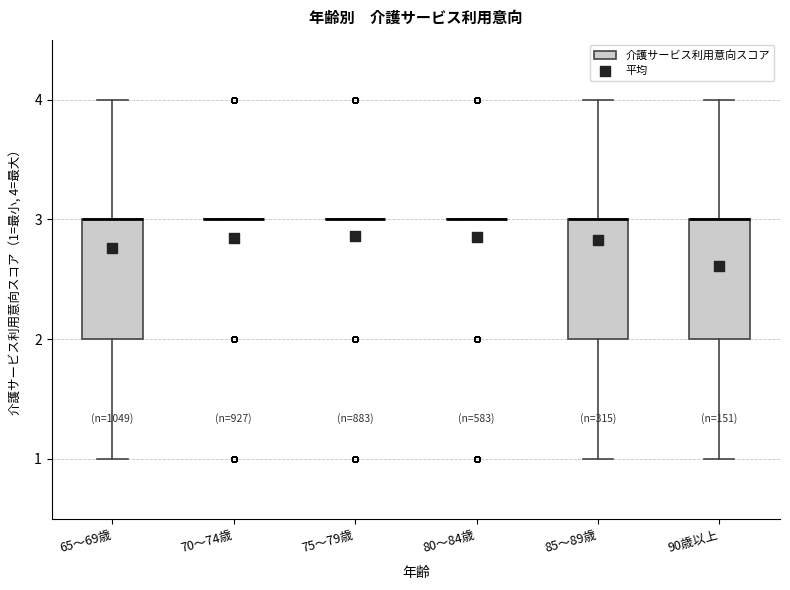

Reading left to right, read every box against the y-axis: the position of its median line, the range the box covers, and the ends of its whiskers. The values are not printed on the chart, so give them approximately, as read against the axis.

65～69歳: median 3 (drawn on the box's upper edge), box 2 to 3, whiskers 1 to 4
70～74歳: box collapsed to a line at 3, whiskers 3 to 3
75～79歳: box collapsed to a line at 3, whiskers 3 to 3
80～84歳: box collapsed to a line at 3, whiskers 3 to 3
85～89歳: median 3 (drawn on the box's upper edge), box 2 to 3, whiskers 1 to 4
90歳以上: median 3 (drawn on the box's upper edge), box 2 to 3, whiskers 1 to 4